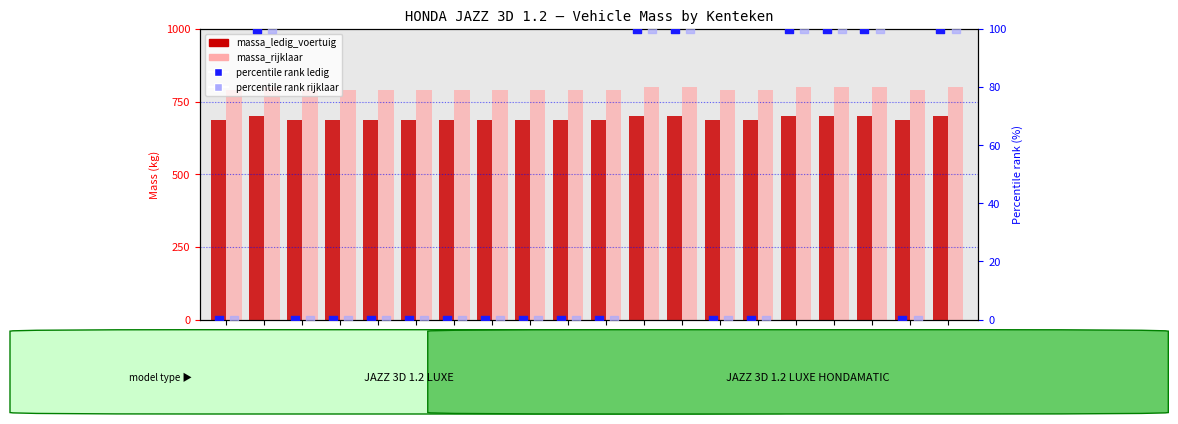

Which series contains the highest Y value?

massa_rijklaar